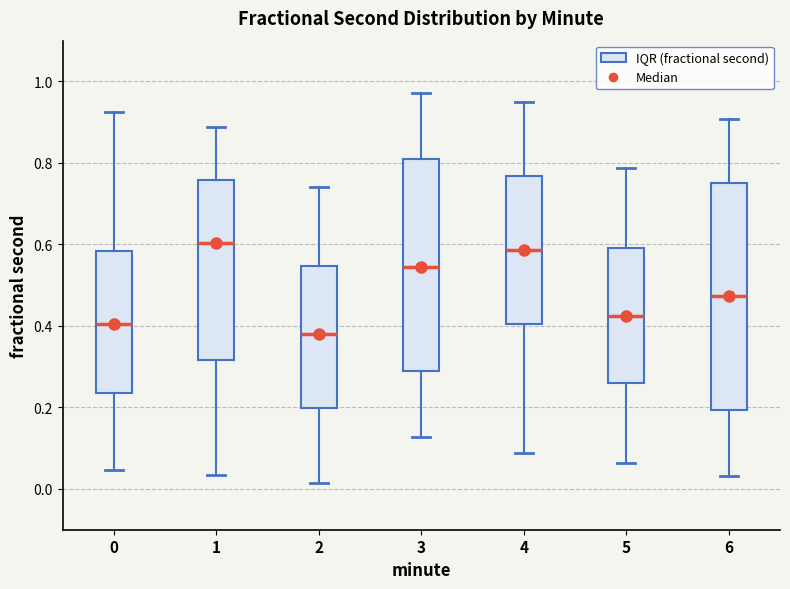

Reading left to right, transcribe this box plot: for each box, give where its median line is, the range the box spans, and where its two whiskers end, as read against the y-axis. The values are not printed on the chart, so give them approximately, as read against the axis.

0: median 0.40, box 0.24 to 0.58, whiskers 0.04 to 0.92
1: median 0.60, box 0.32 to 0.76, whiskers 0.04 to 0.88
2: median 0.38, box 0.20 to 0.54, whiskers 0.02 to 0.74
3: median 0.54, box 0.28 to 0.80, whiskers 0.12 to 0.98
4: median 0.58, box 0.40 to 0.76, whiskers 0.08 to 0.94
5: median 0.42, box 0.26 to 0.60, whiskers 0.06 to 0.78
6: median 0.48, box 0.20 to 0.76, whiskers 0.04 to 0.90